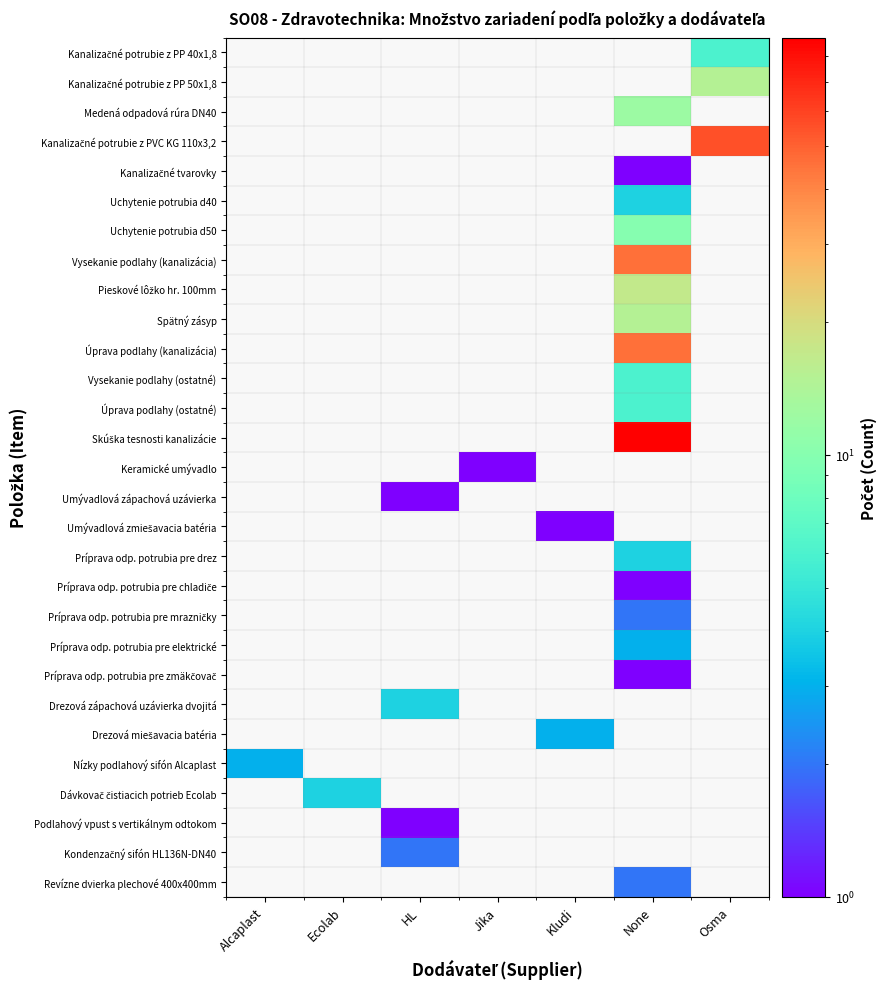

List the series in order of their overall mean, lowest first.

Kanalizačné potrubie z PP 40x1,8, Kanalizačné potrubie z PP 50x1,8, Medená odpadová rúra DN40, Kanalizačné potrubie z PVC KG 110x3,2, Kanalizačné tvarovky, Uchytenie potrubia d40, Uchytenie potrubia d50, Vysekanie podlahy (kanalizácia), Pieskové lôžko hr. 100mm, Spätný zásyp, Úprava podlahy (kanalizácia), Vysekanie podlahy (ostatné), Úprava podlahy (ostatné), Skúška tesnosti kanalizácie, Keramické umývadlo, Umývadlová zápachová uzávierka, Umývadlová zmiešavacia batéria, Príprava odp. potrubia pre drez, Príprava odp. potrubia pre chladiče, Príprava odp. potrubia pre mrazničky, Príprava odp. potrubia pre elektrické, Príprava odp. potrubia pre zmäkčovač, Drezová zápachová uzávierka dvojitá, Drezová miešavacia batéria, Nízky podlahový sifón Alcaplast, Dávkovač čistiacich potrieb Ecolab, Podlahový vpust s vertikálnym odtokom, Kondenzačný sifón HL136N-DN40, Revízne dvierka plechové 400x400mm